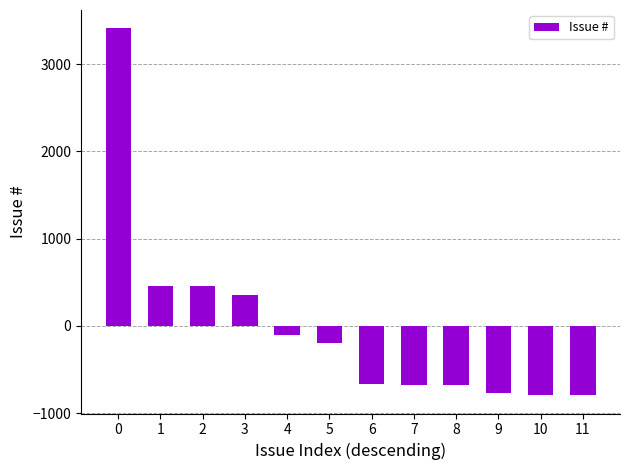

True or false: the data shows 696.3 at 2.

False